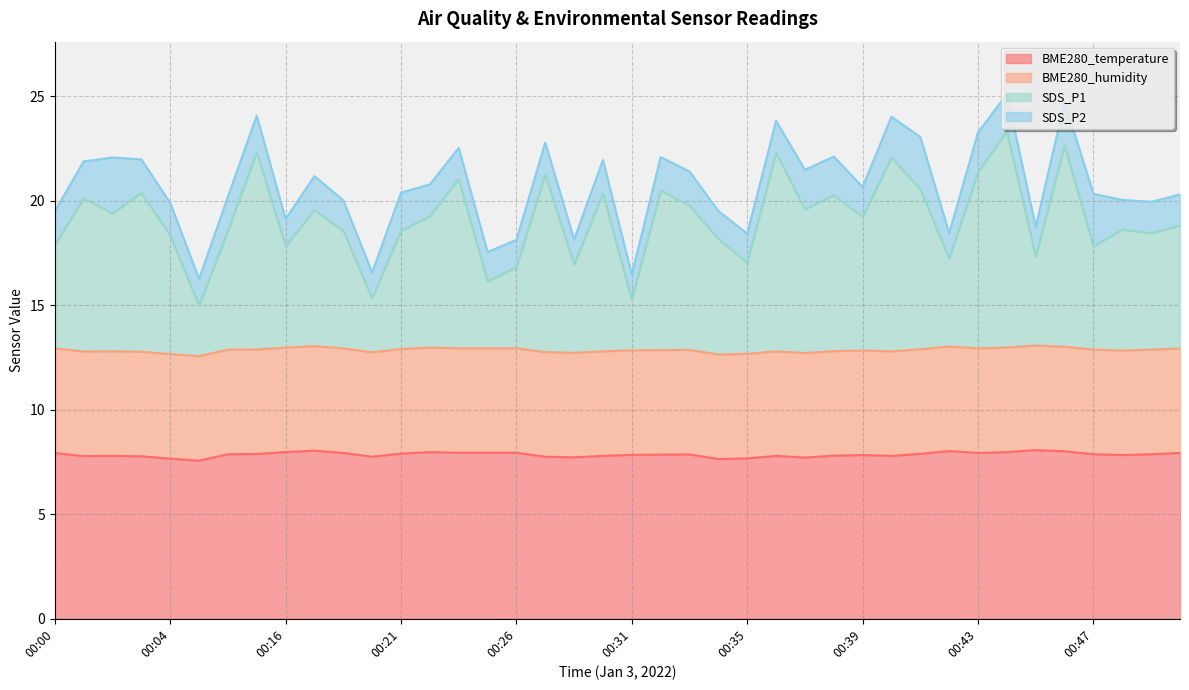

True or false: BME280_temperature and SDS_P1 intersect in this chart.

False